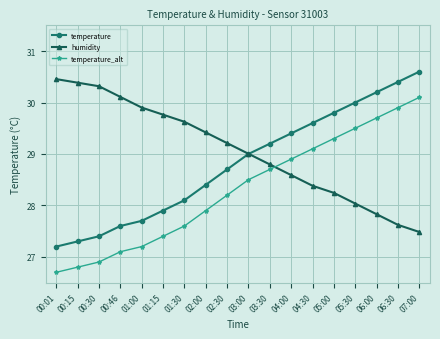

The value of temperature at 01:30 is 39.5. True or false?

False